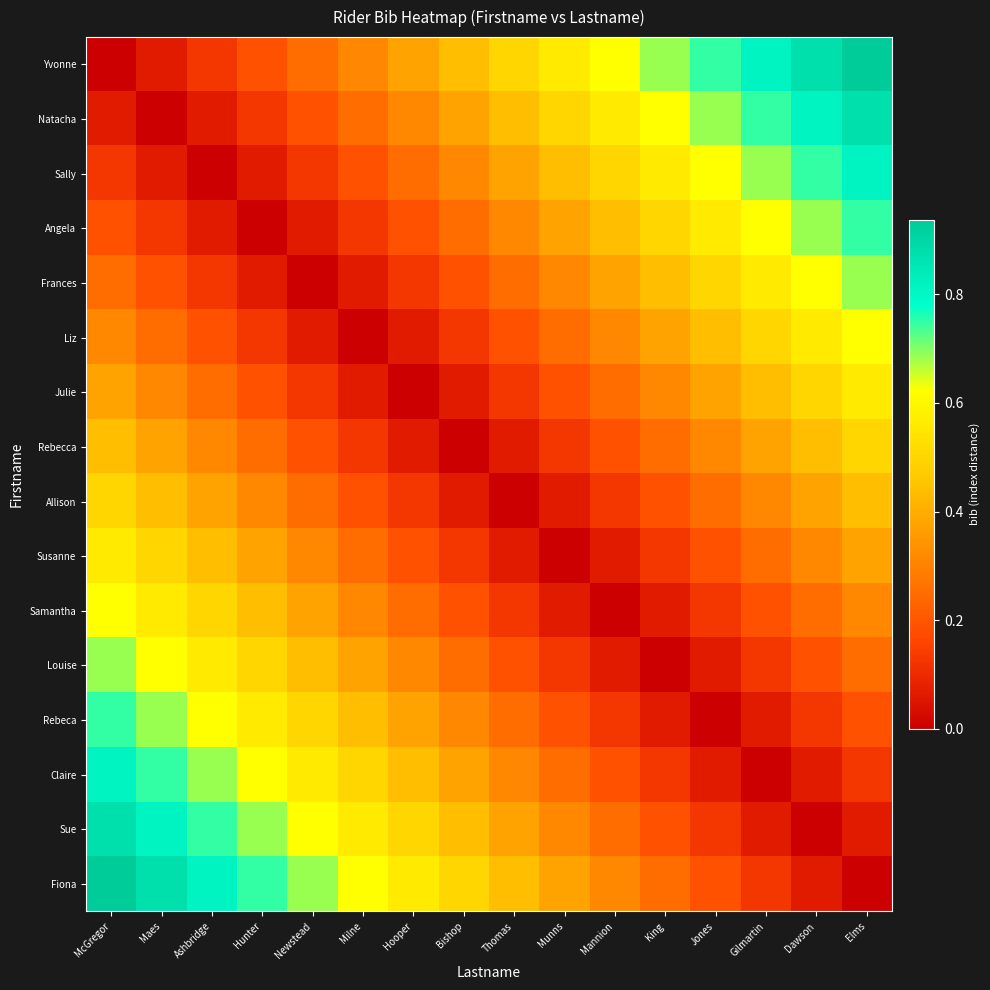

What is the total value across all series at Dawson?

6.6